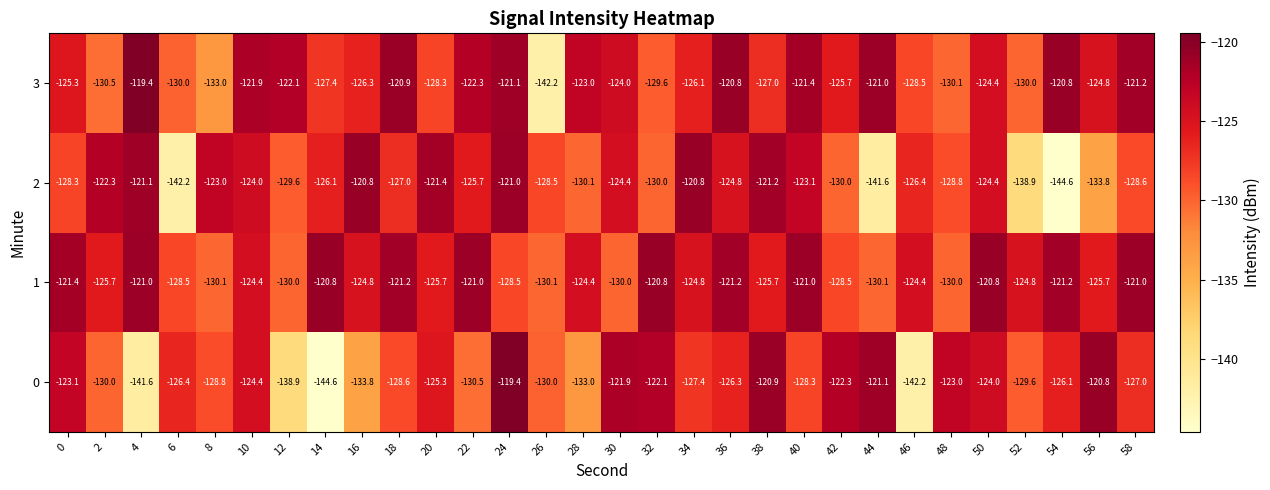

Is the value of 2 at 52 greater than the value of 0 at 44?

No